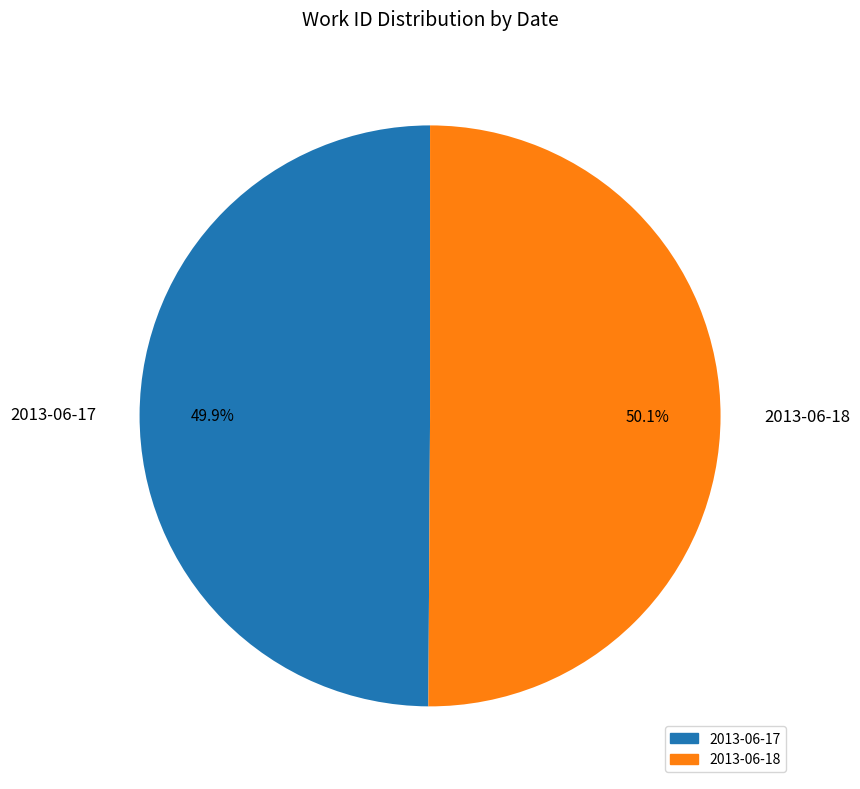

To the nearest percent, what is the combined percentage of 2013-06-18 and 2013-06-17?

100%